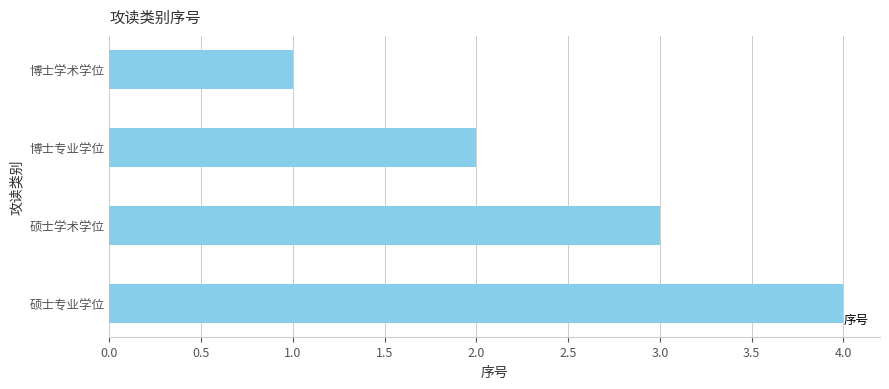

List the labels in order of value, largest first.

硕士专业学位, 硕士学术学位, 博士专业学位, 博士学术学位